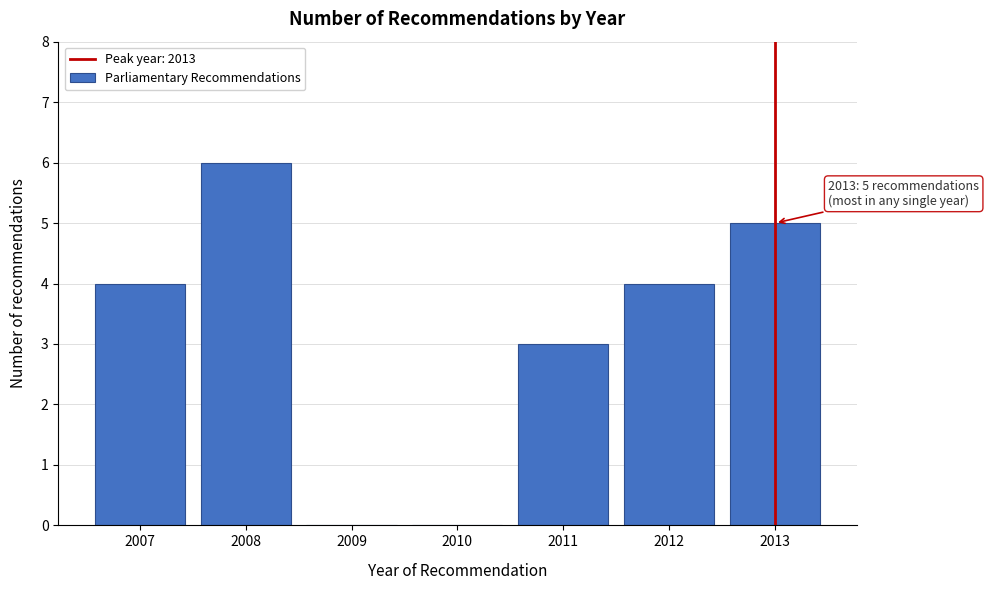

Reading left to right, extract all data points from this chart.

2007=4	2008=6	2009=0	2010=0	2011=3	2012=4	2013=5